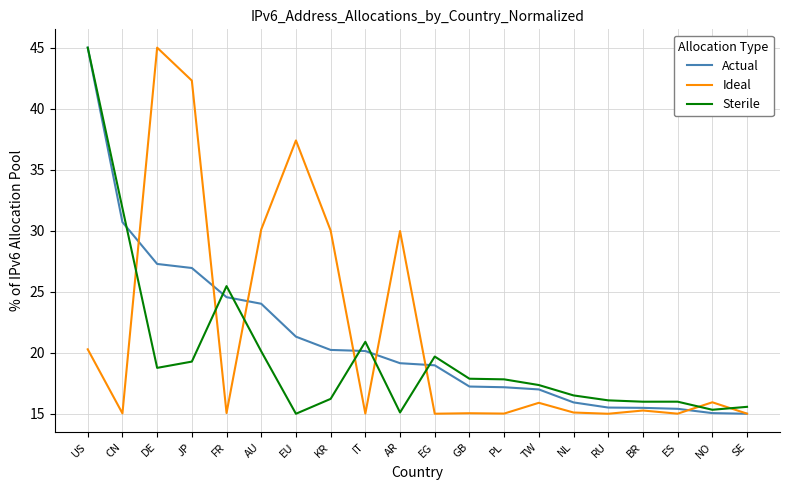

What is the difference between the highest and lowest values at RU?

1.1